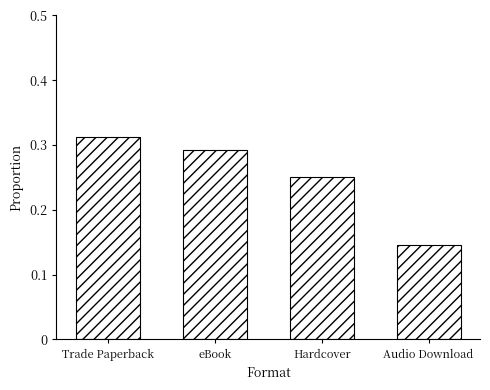

Count the number of categories in the chart.

4